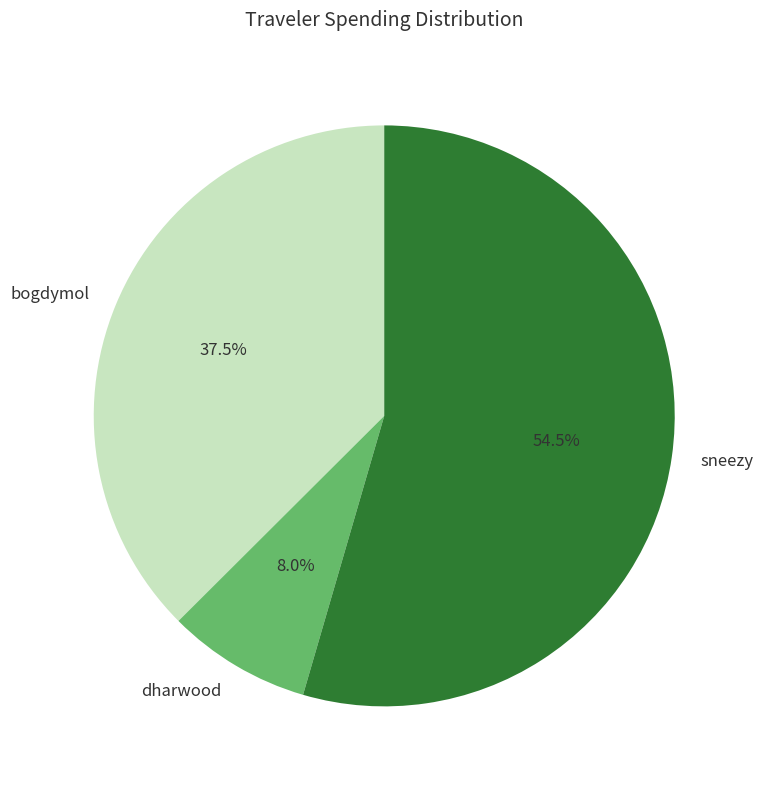

Between bogdymol and sneezy, which is larger?

sneezy